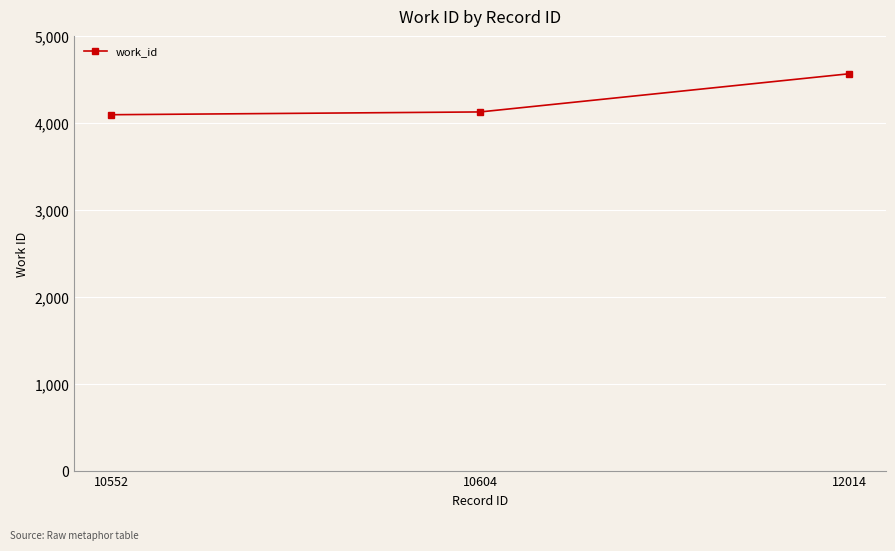

What is the value of the 2nd point from the left?

4131